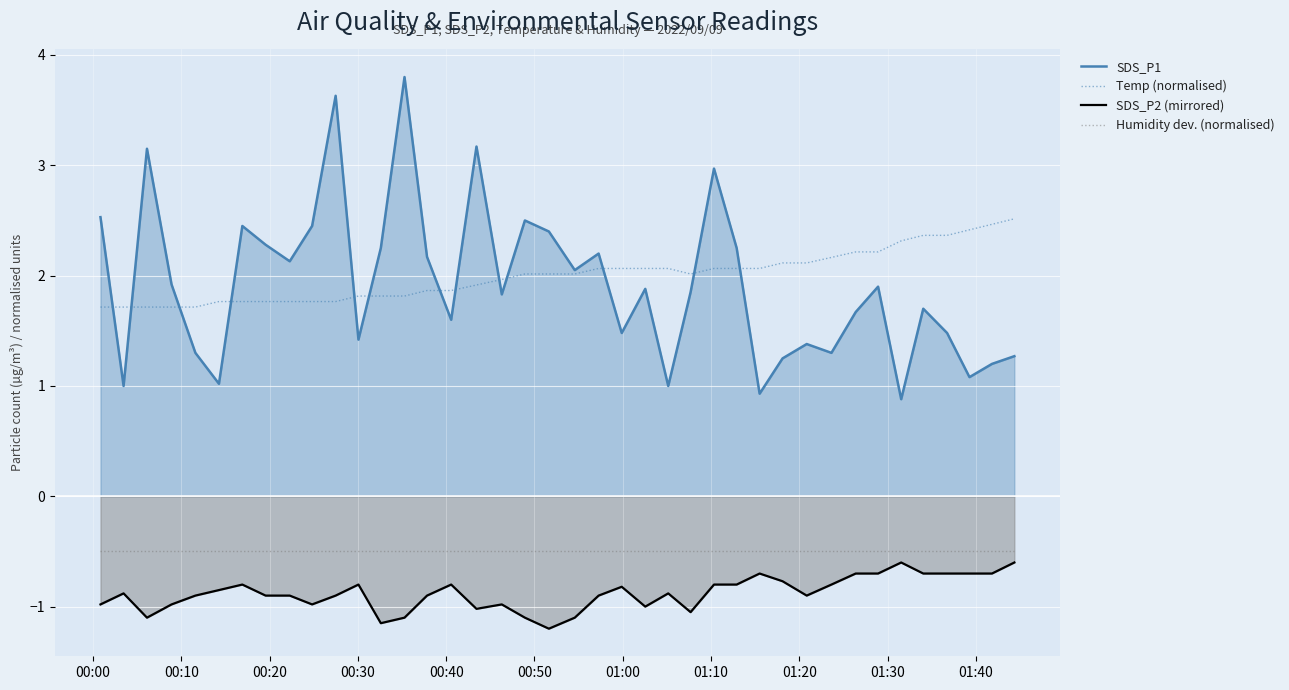

Which series has the largest total across all categories?

Temp (normalised)